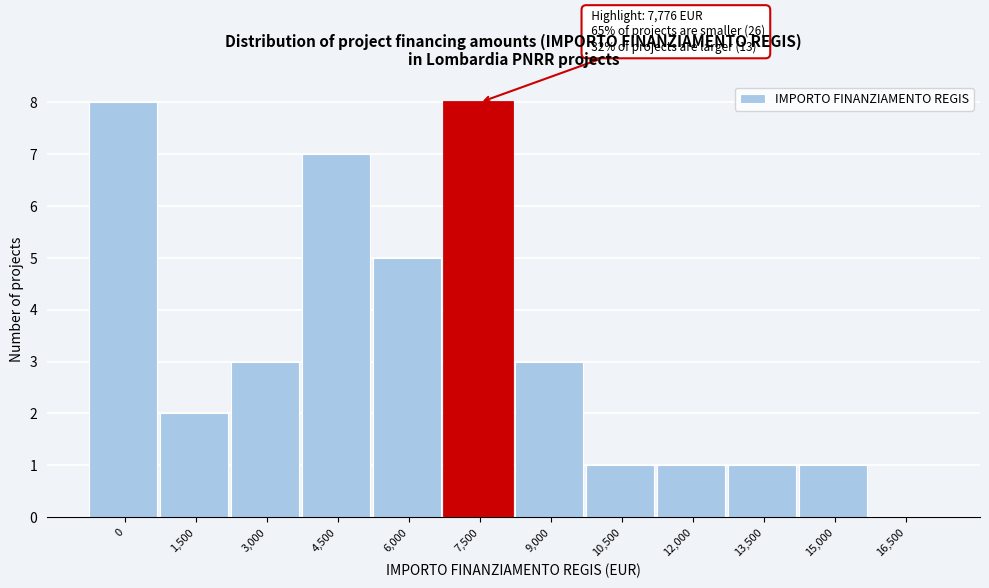

Reading right to left, extract all data points from this chart.

16,500=0	15,000=1	13,500=1	12,000=1	10,500=1	9,000=3	7,500=8	6,000=5	4,500=7	3,000=3	1,500=2	0=8